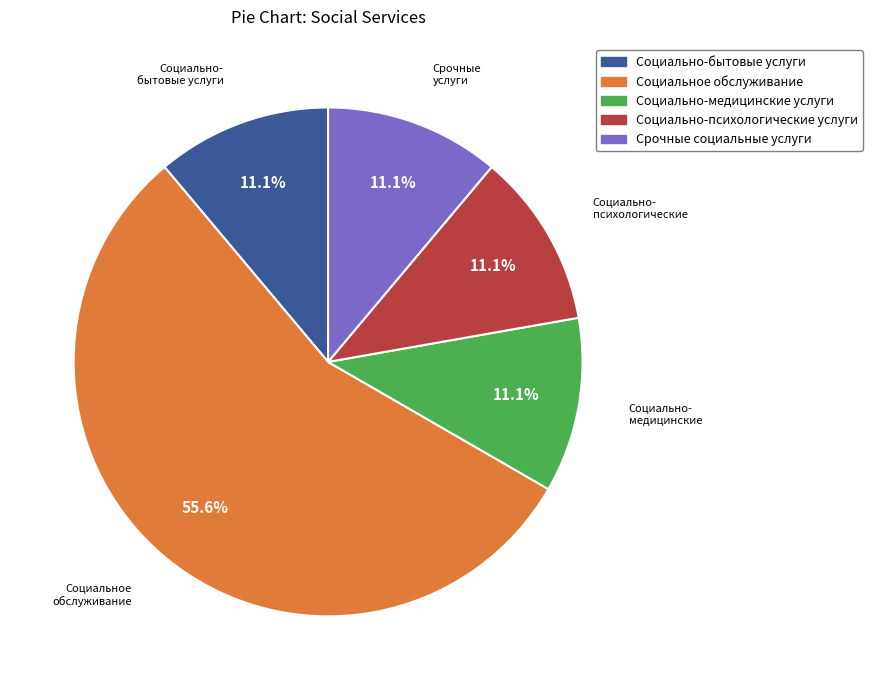

Is there any slice that represents more than half of the pie?

Yes